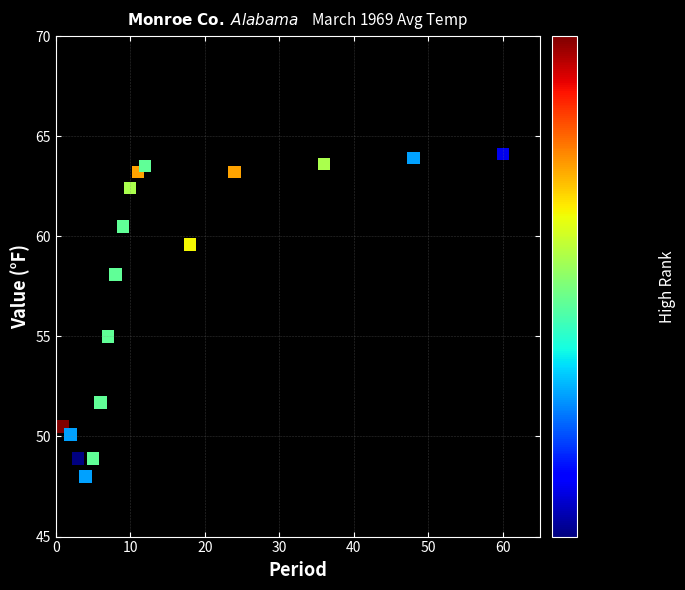

What Y value in the scatter plot is closest to 56?

55.0